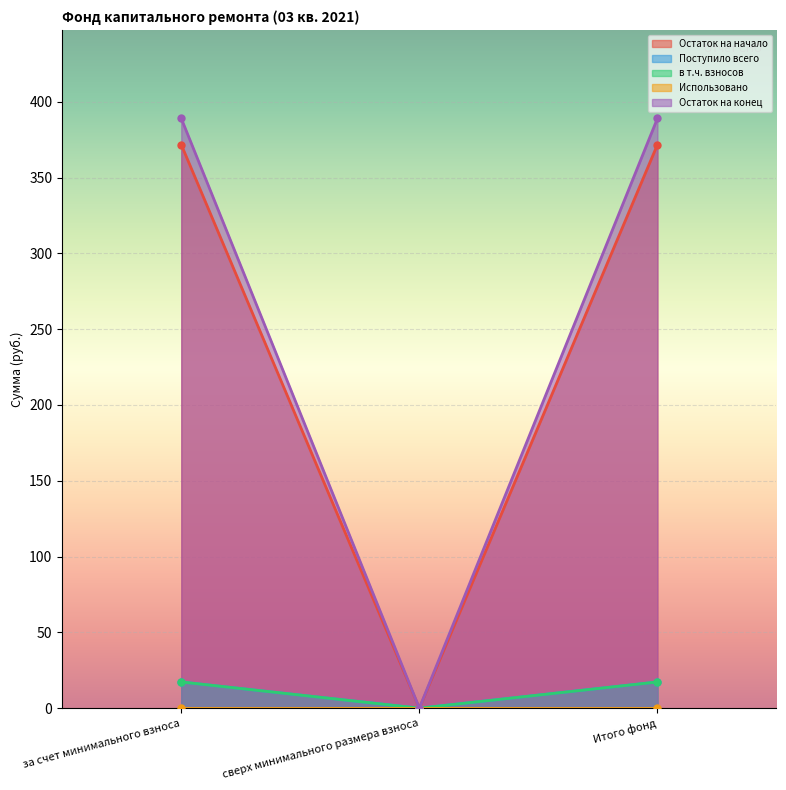

At which label is в т.ч. взносов closest to 8?

сверх минимального размера взноса